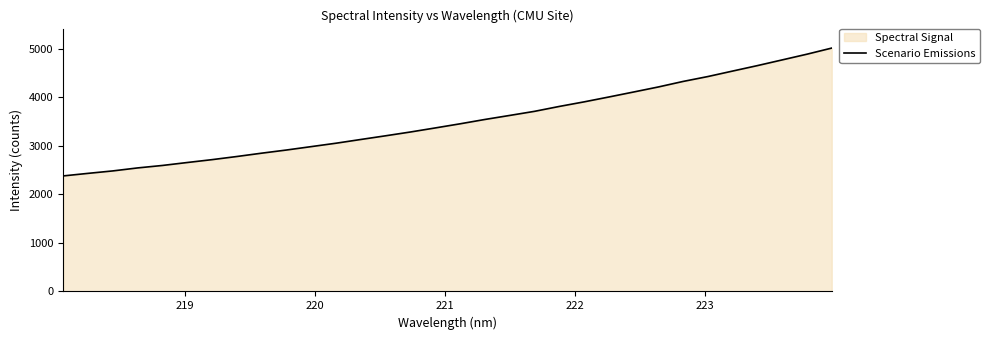

What is the difference between the maximum and minimum values?

2631.7